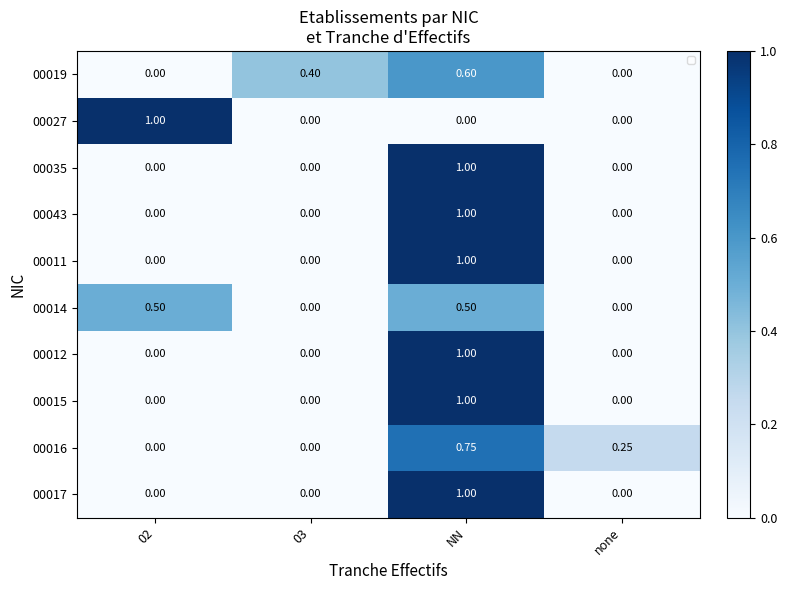

Which label corresponds to the smallest value in the chart?

02